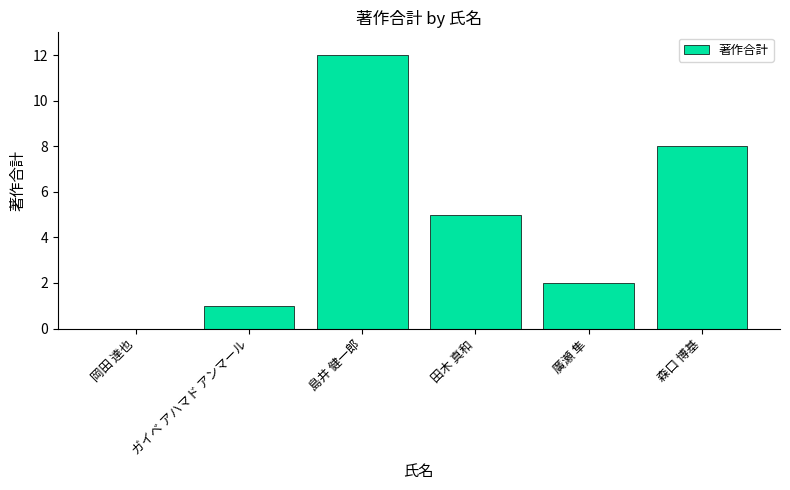

What is the maximum value shown in the chart?

12